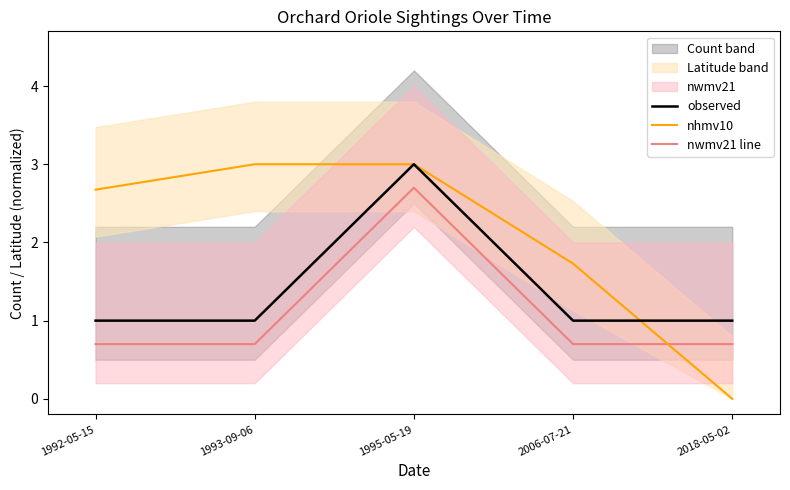

What is the sum of all nwmv21 line values?

5.5